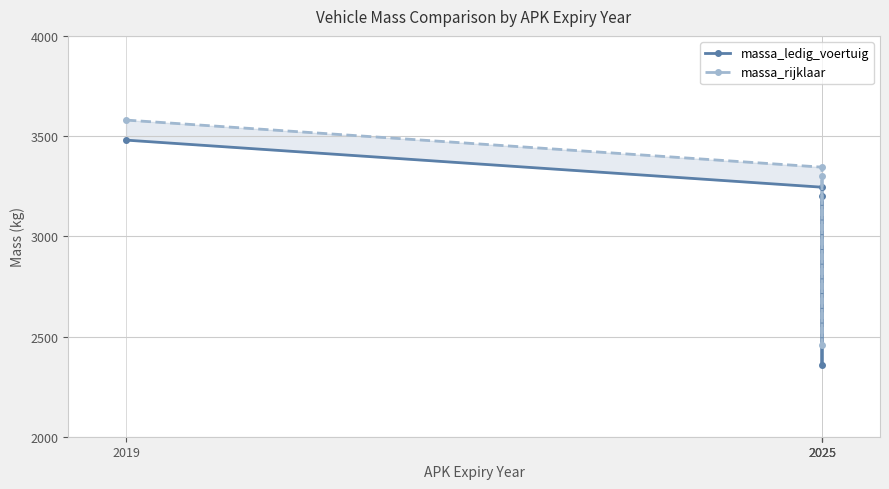

Is it true that massa_ledig_voertuig equals 3200 at 2025?

True